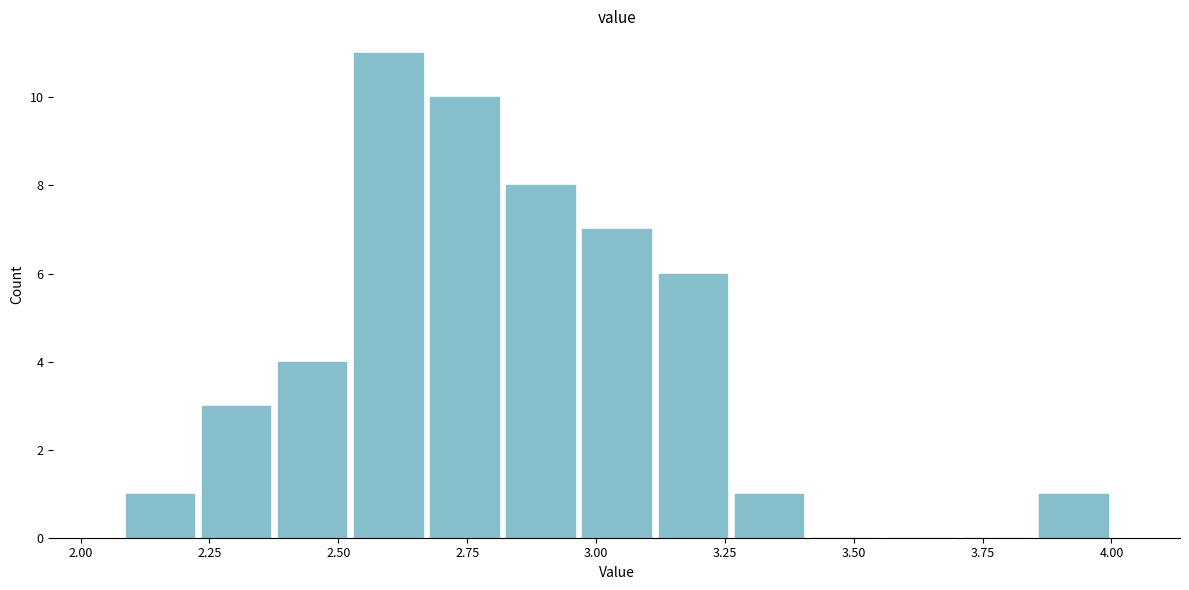

Around what value on the x-axis is the tallest bar? Give the approximate position of its centre, as read against the axis.

2.60